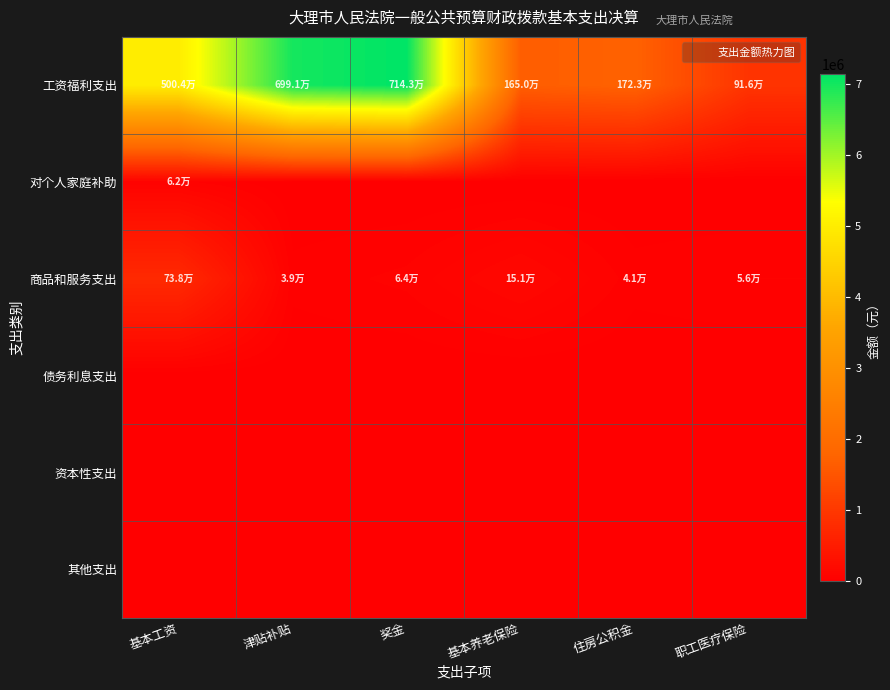

Which series has the largest total across all categories?

工资福利支出